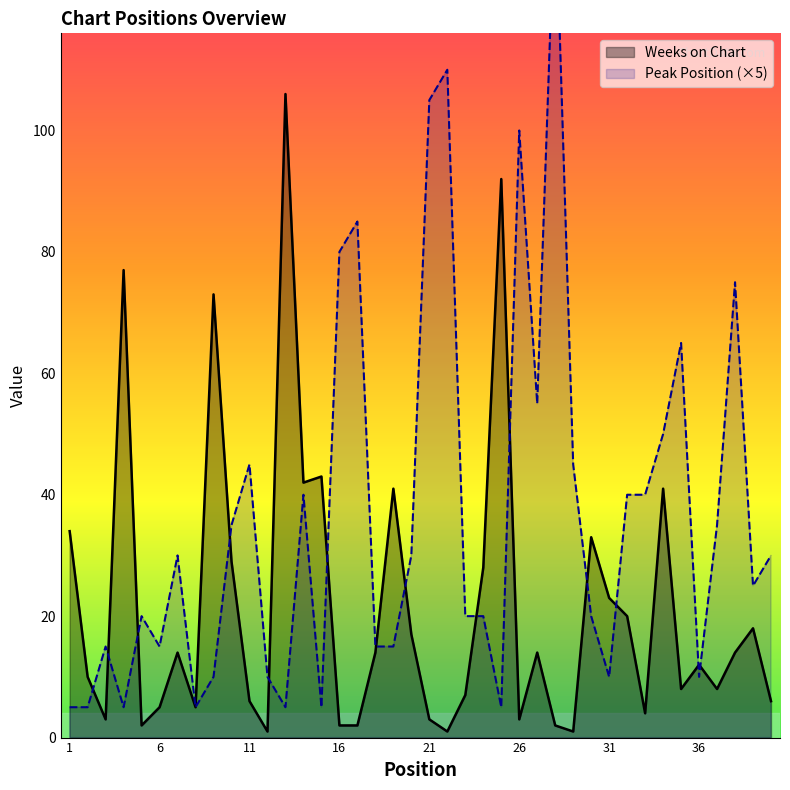

What is the value of the Weeks on Chart point at the 19th from the left?

41